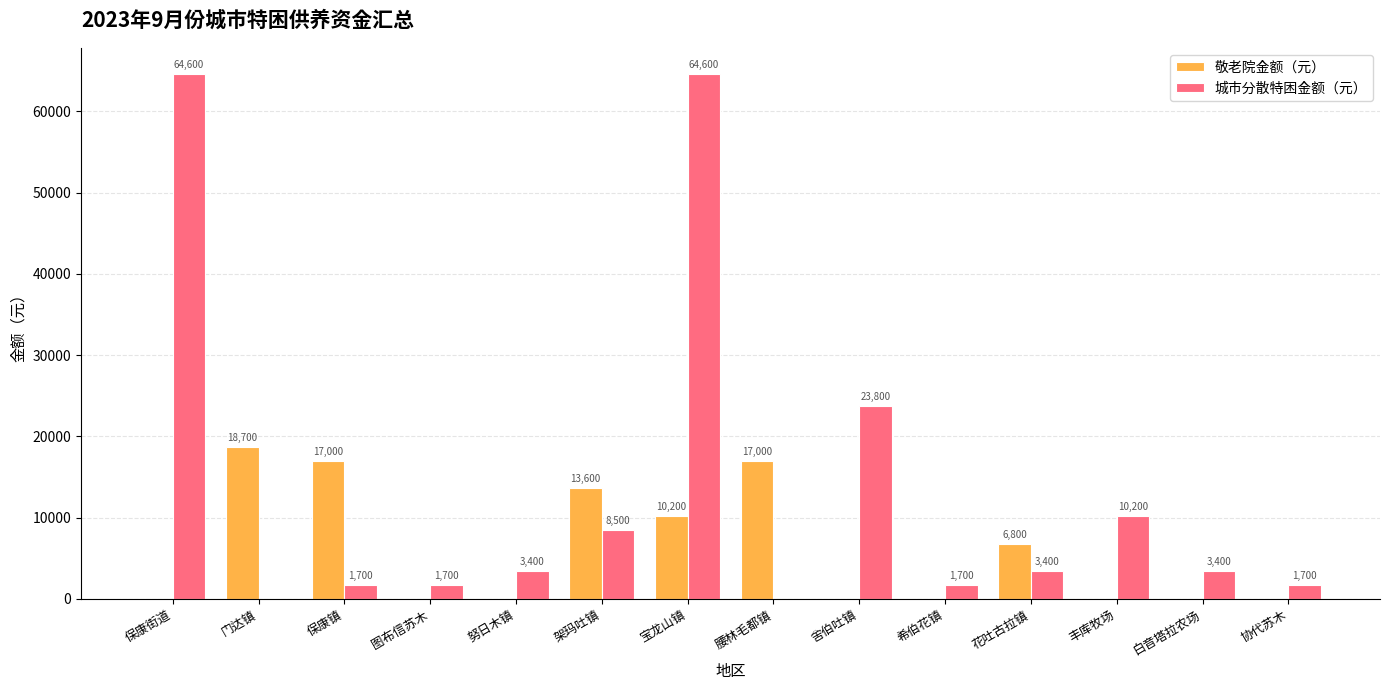

True or false: 敬老院金额（元） has a value of 17000 at 腰林毛都镇.

True